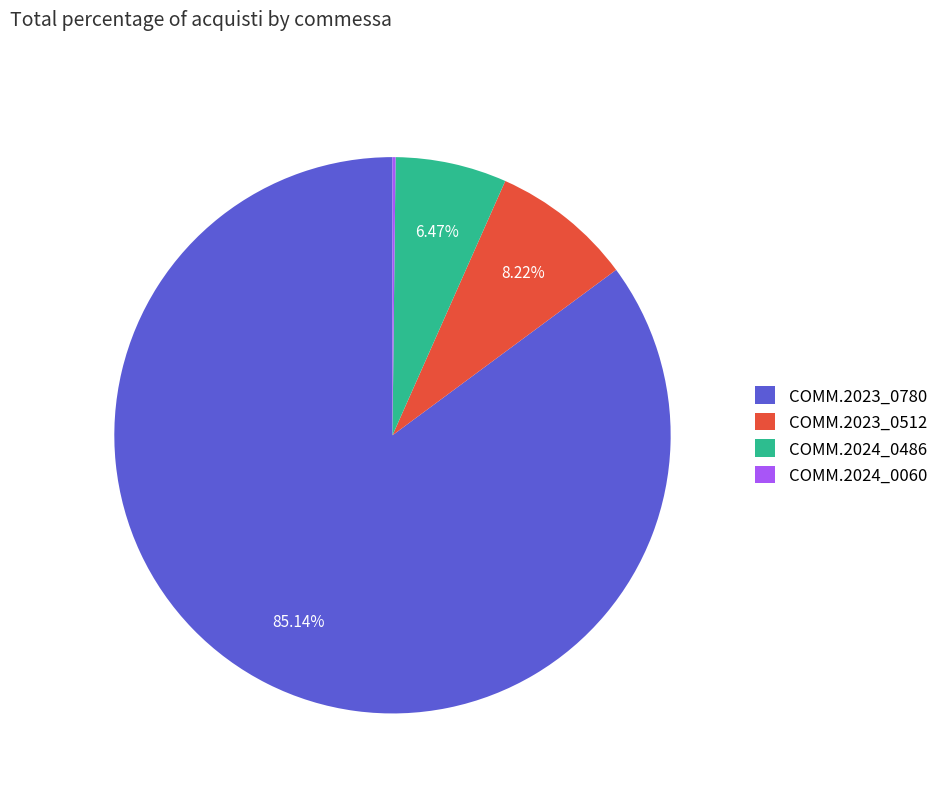

Combined, what portion of the pie is COMM.2023_0512 and COMM.2024_0486?

14.7%